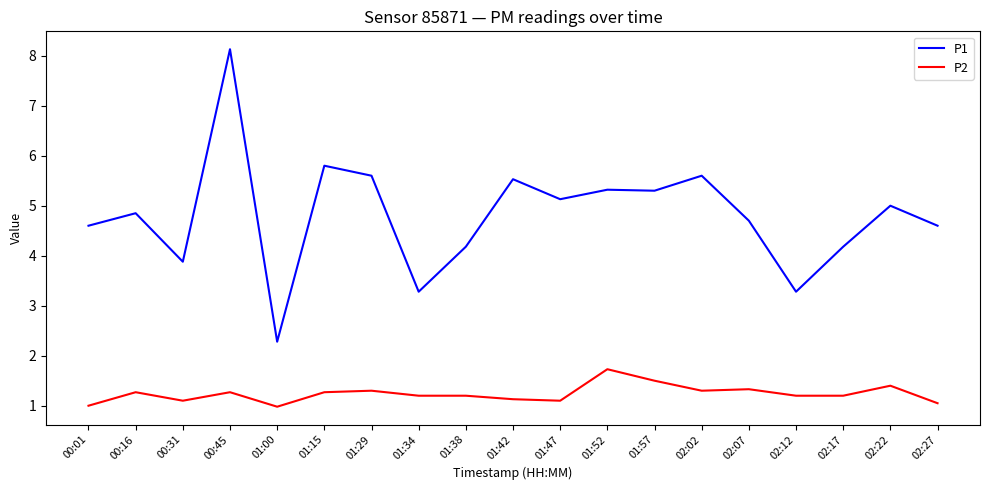

At which label is P1 closest to 5?

02:22